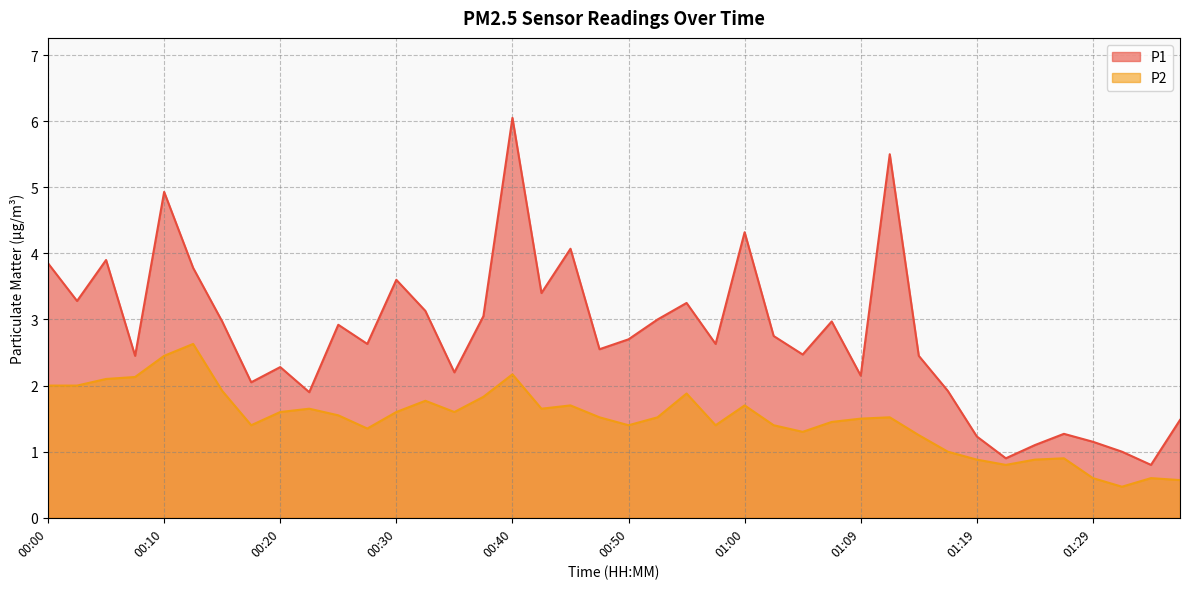

At which label does P1 first exceed 2?

00:00